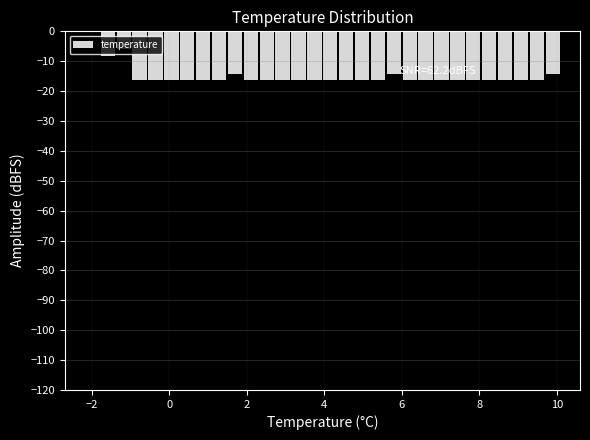

Around what value on the x-axis is the tallest bar? Give the approximate position of its centre, as read against the axis.

-2.0